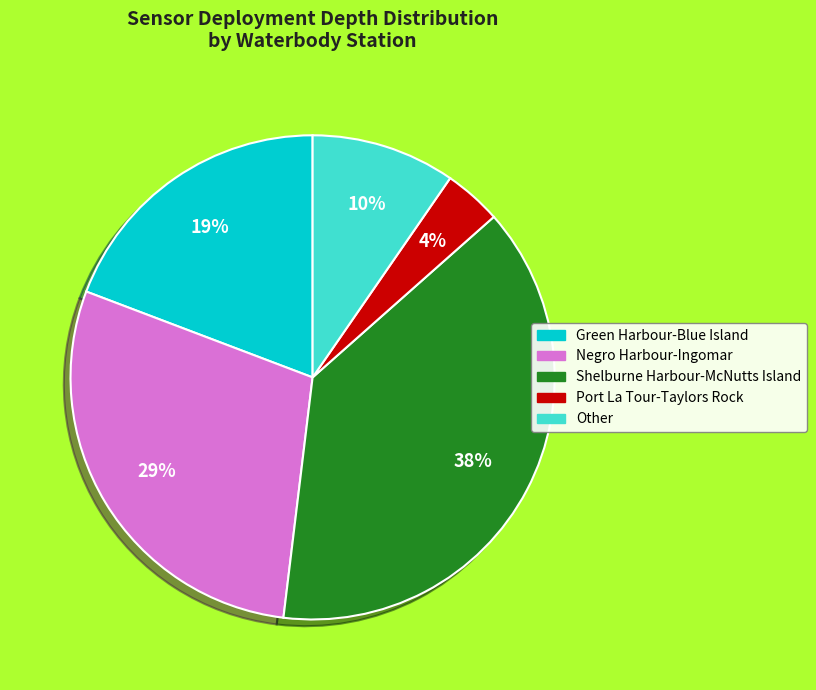

What is the ratio of the value at Negro Harbour-Ingomar to the value at Green Harbour-Blue Island?

1.5